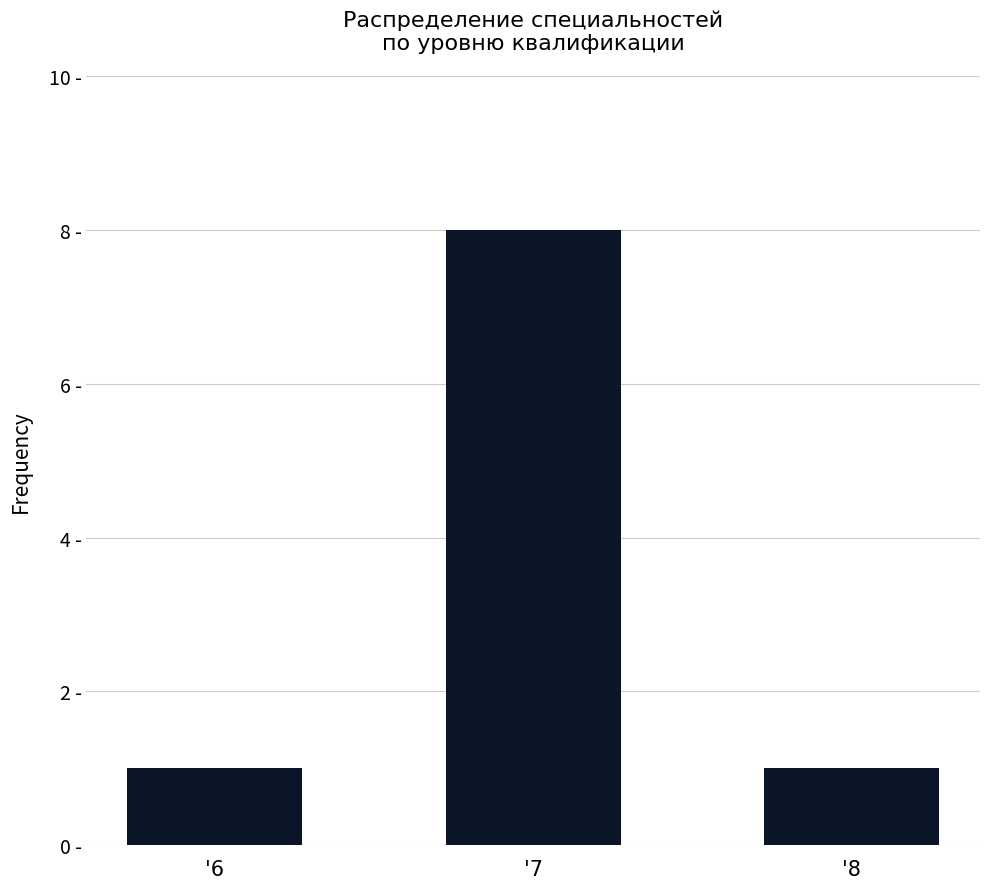

Reading right to left, list all the values displayed in this chart.

1	8	1